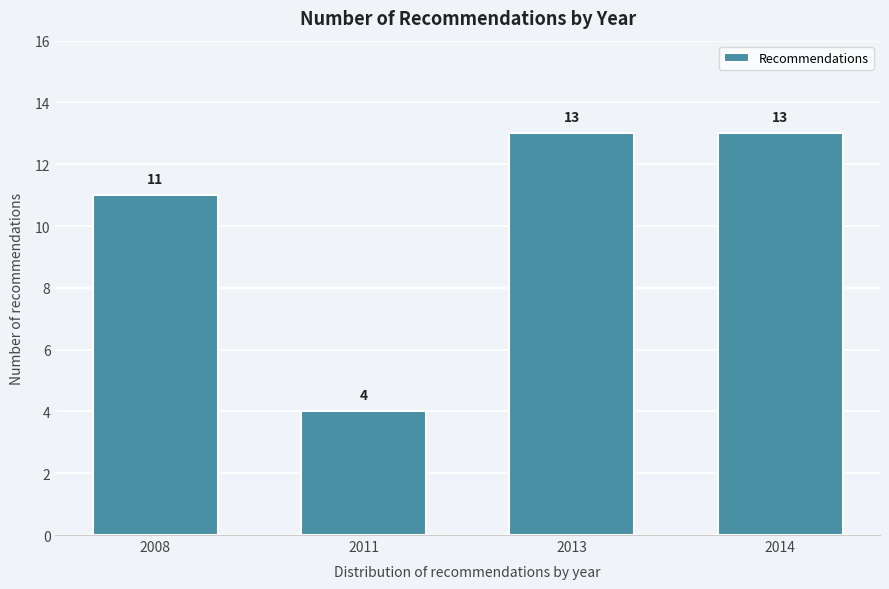

Reading left to right, list all the values displayed in this chart.

2008=11	2011=4	2013=13	2014=13